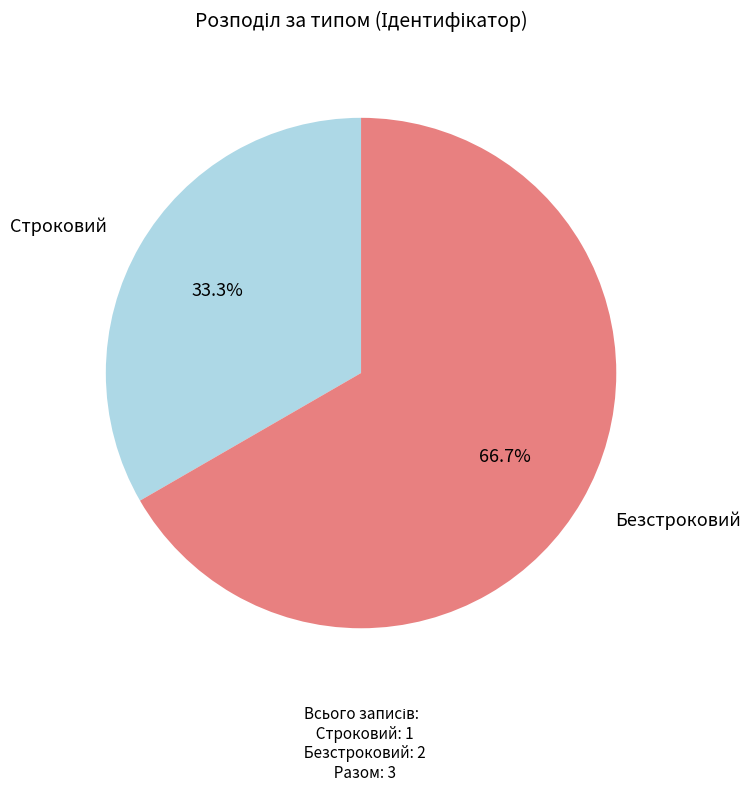

Is there any slice that represents more than half of the pie?

Yes